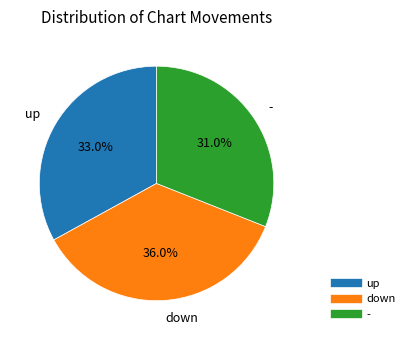

To the nearest percent, what is the combined percentage of - and up?

64%